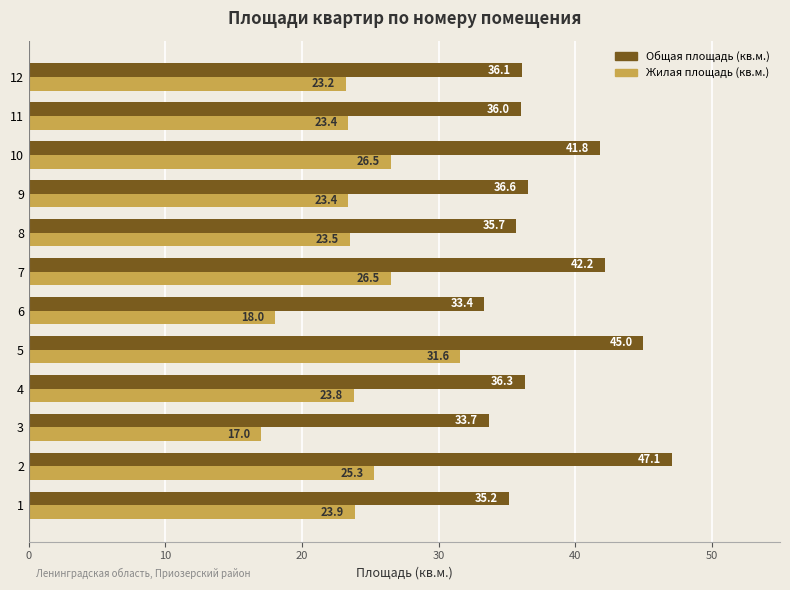

What is the spread (max minus min) of values at 10?

15.3